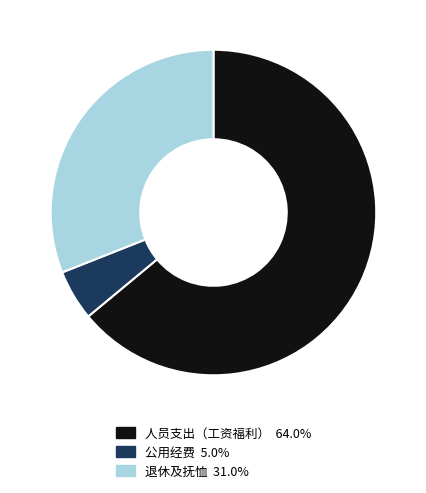

Is there a majority slice in this chart?

Yes